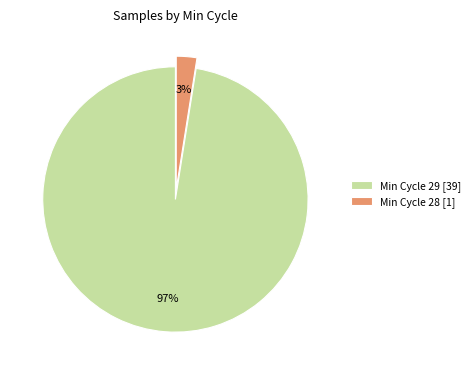

Between Min Cycle 28 [1] and Min Cycle 29 [39], which is larger?

Min Cycle 29 [39]